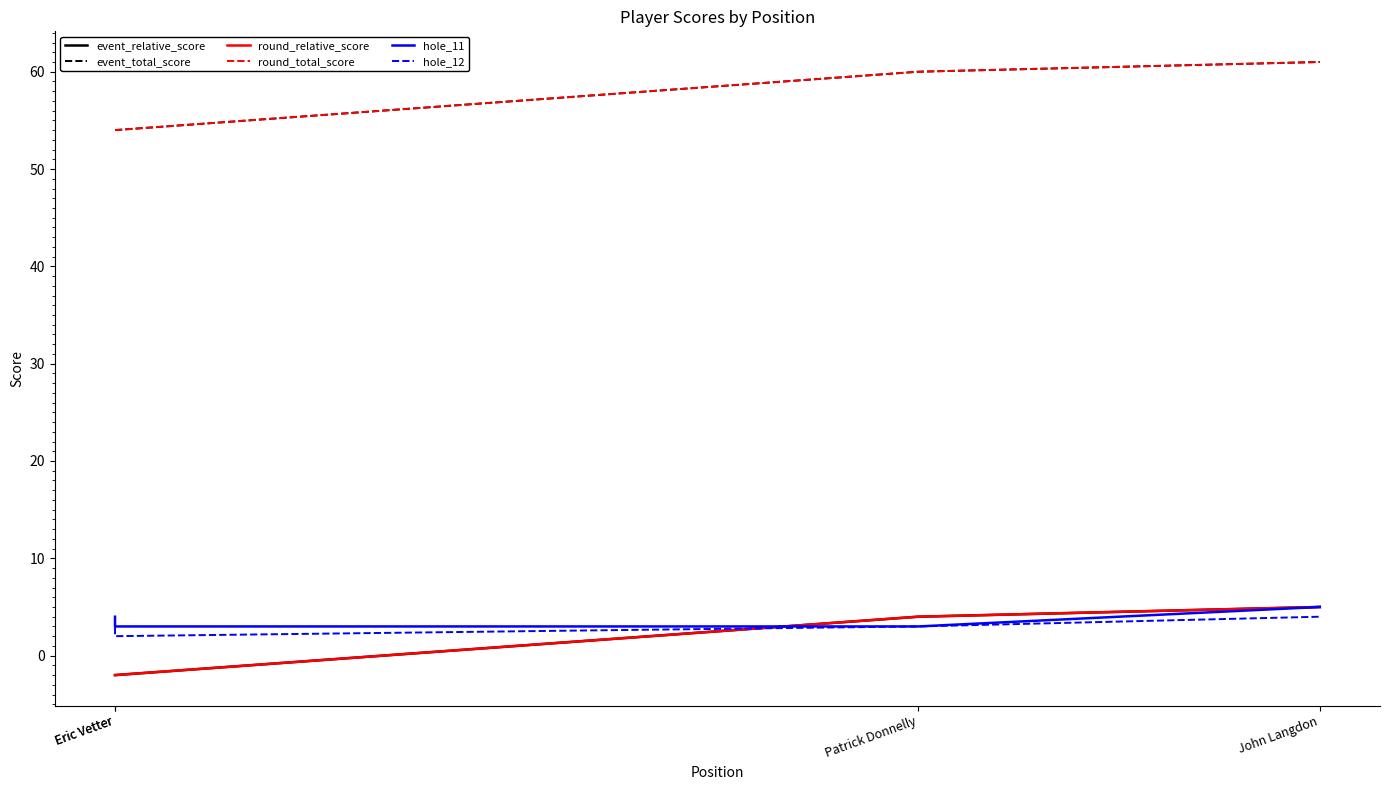

Which category has the lowest value in the event_total_score series?

Eric Vetter